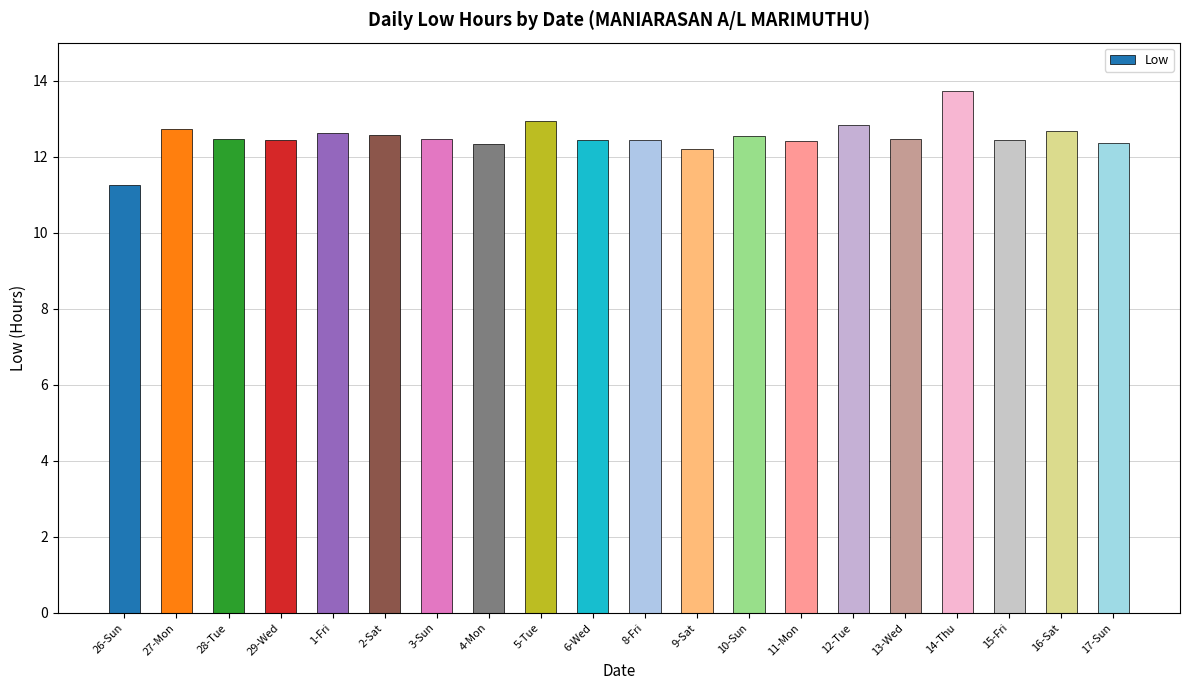

The value at 9-Sat is 12.2. True or false?

True